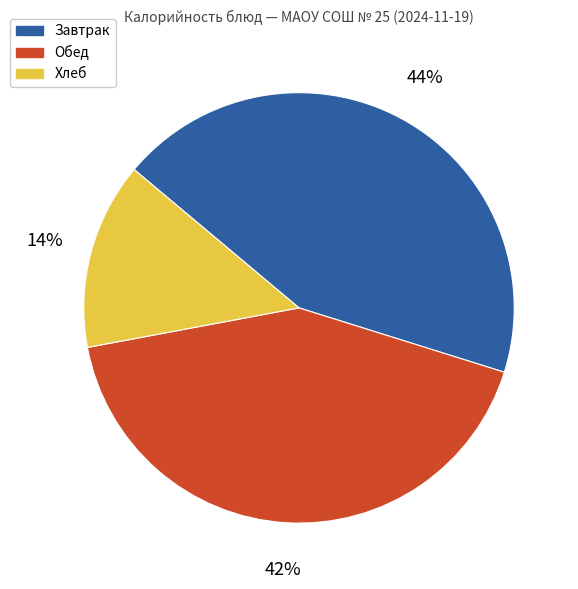

To the nearest percent, what is the average slice percentage?

33%